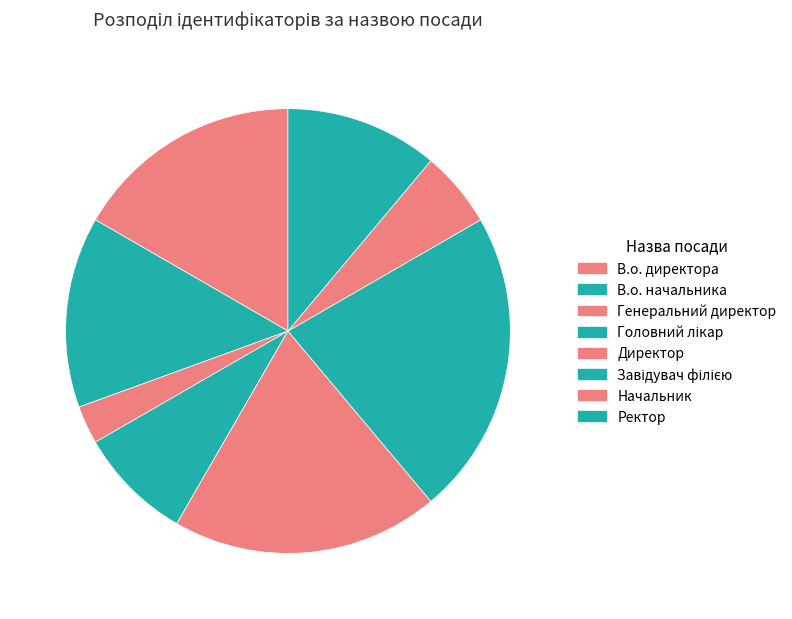

Rank the categories by value from lowest to highest.

Генеральний директор, Начальник, Головний лікар, Ректор, В.о. начальника, В.о. директора, Директор, Завідувач філією